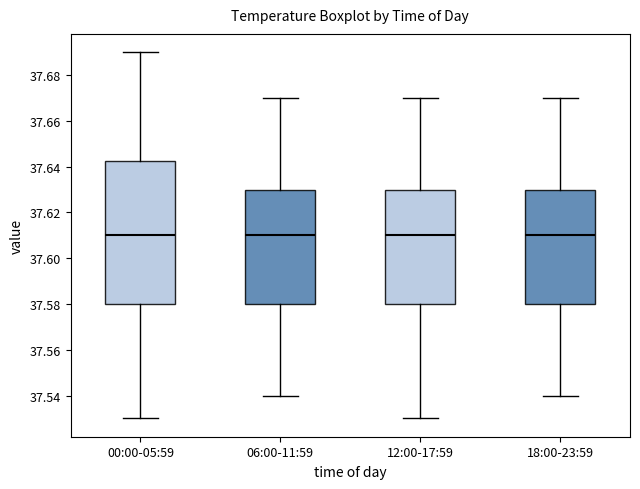

Reading left to right, transcribe this box plot: for each box, give where its median line is, the range the box spans, and where its two whiskers end, as read against the y-axis. The values are not printed on the chart, so give them approximately, as read against the axis.

00:00-05:59: median 37.610, box 37.580 to 37.642, whiskers 37.530 to 37.690
06:00-11:59: median 37.610, box 37.580 to 37.630, whiskers 37.540 to 37.670
12:00-17:59: median 37.610, box 37.580 to 37.630, whiskers 37.530 to 37.670
18:00-23:59: median 37.610, box 37.580 to 37.630, whiskers 37.540 to 37.670